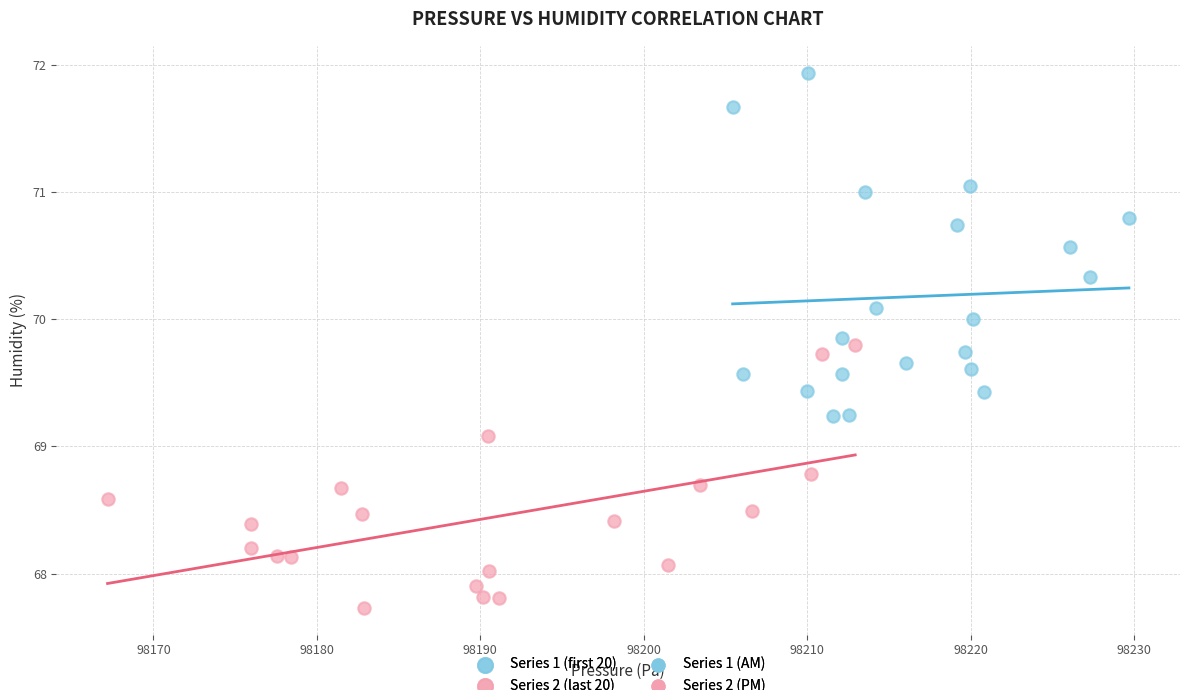

Which series has the widest spread of Y values?

Series 1 (first 20)